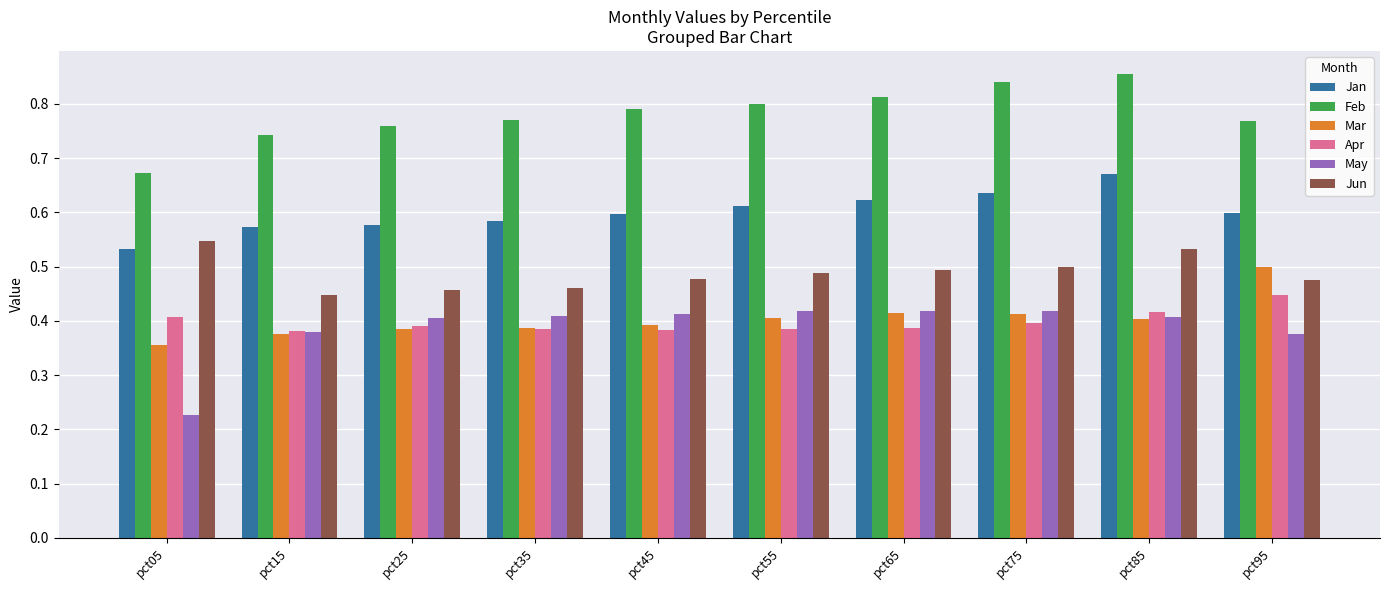

What is the sum of all Jun values?

4.9